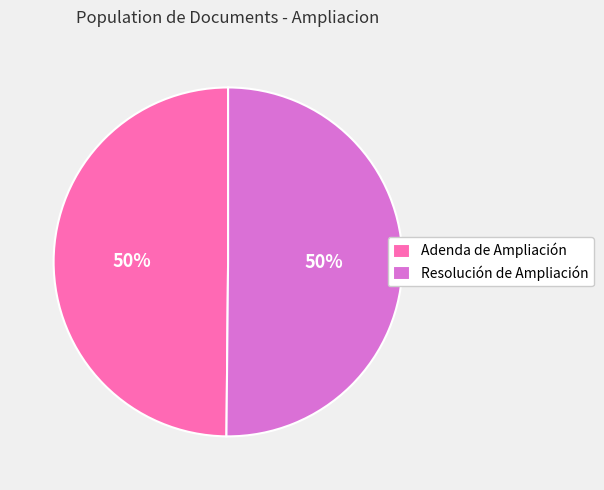

How many segments does this pie chart have?

2